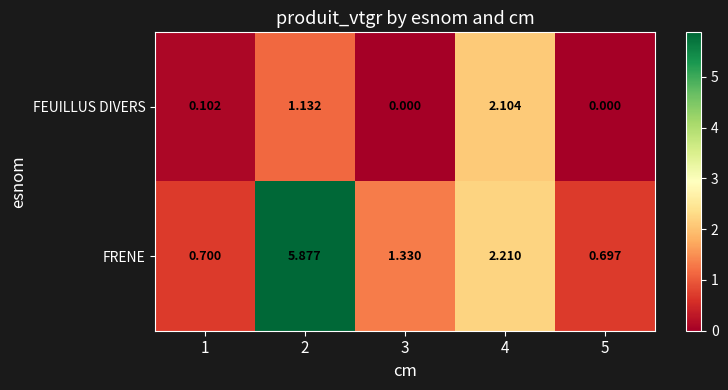

Which series has the largest total across all categories?

FRENE